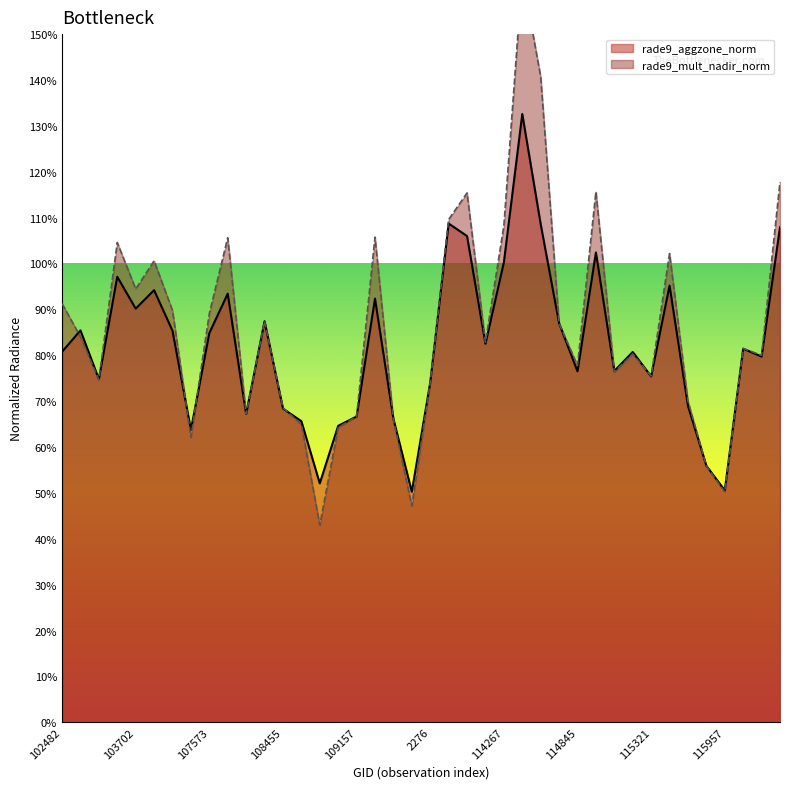

What is the value of the rade9_aggzone_norm point at the 4th from the left?

1.0